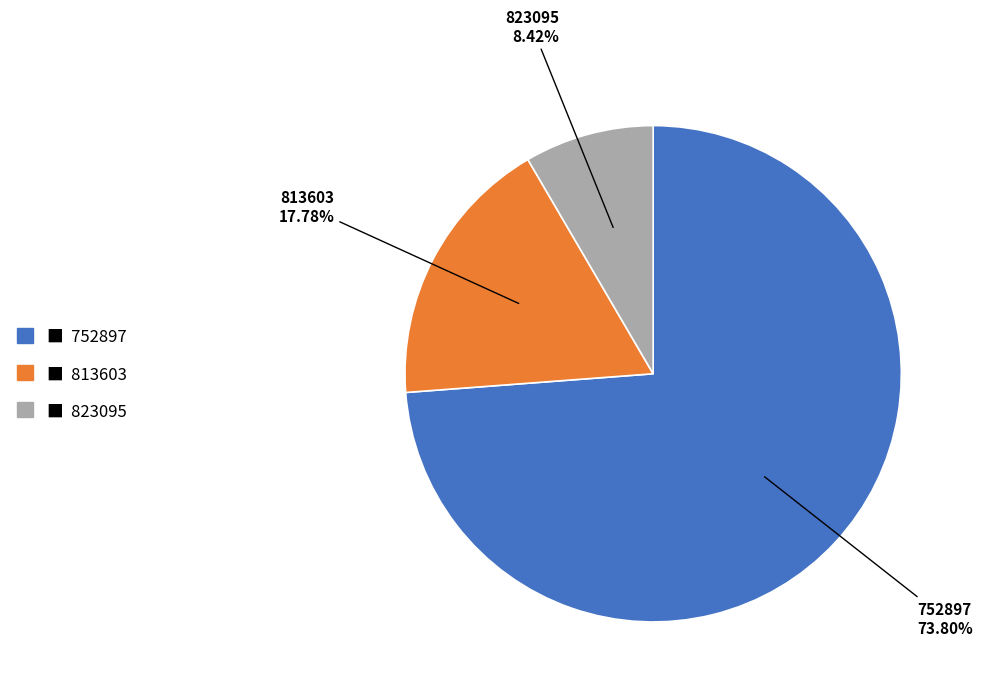

Does 823095 account for over 50% of the chart?

No